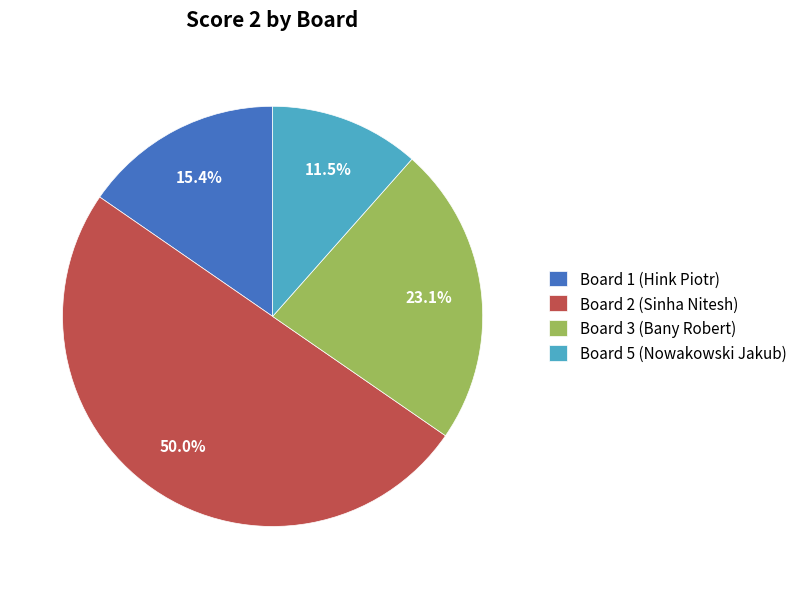

What is the largest slice in the pie chart?

Board 2 (Sinha Nitesh)